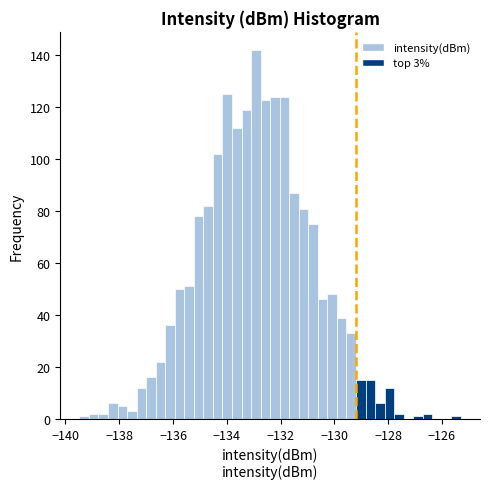

Read against the x-axis, roughly where is the centre of the tallest bar?

-133.0